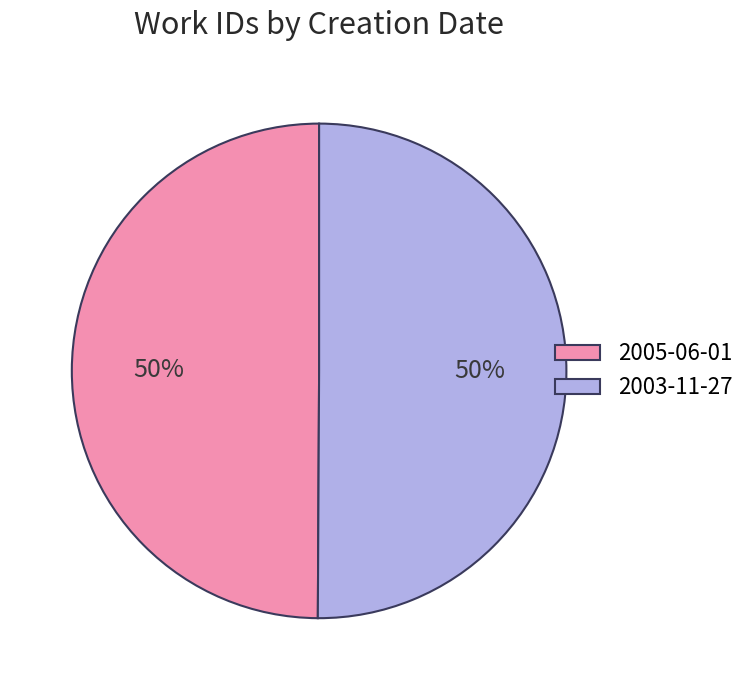

Is the sum of 2005-06-01 and 2003-11-27 greater than half?

Yes